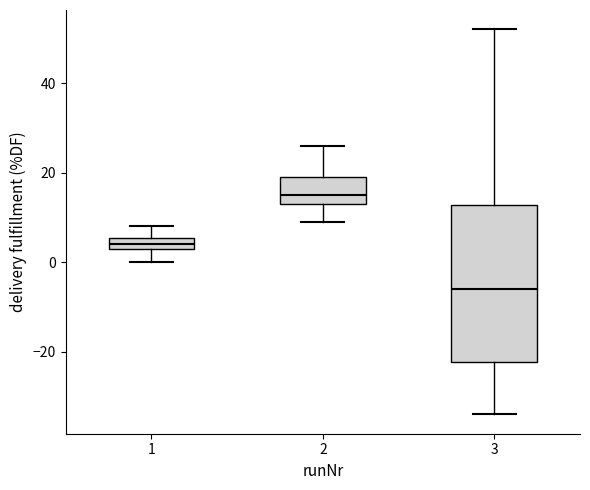

Where does the lower whisker of the box at x = 3 end on the y-axis? The values are not printed on the chart, so give them approximately, as read against the axis.

-34